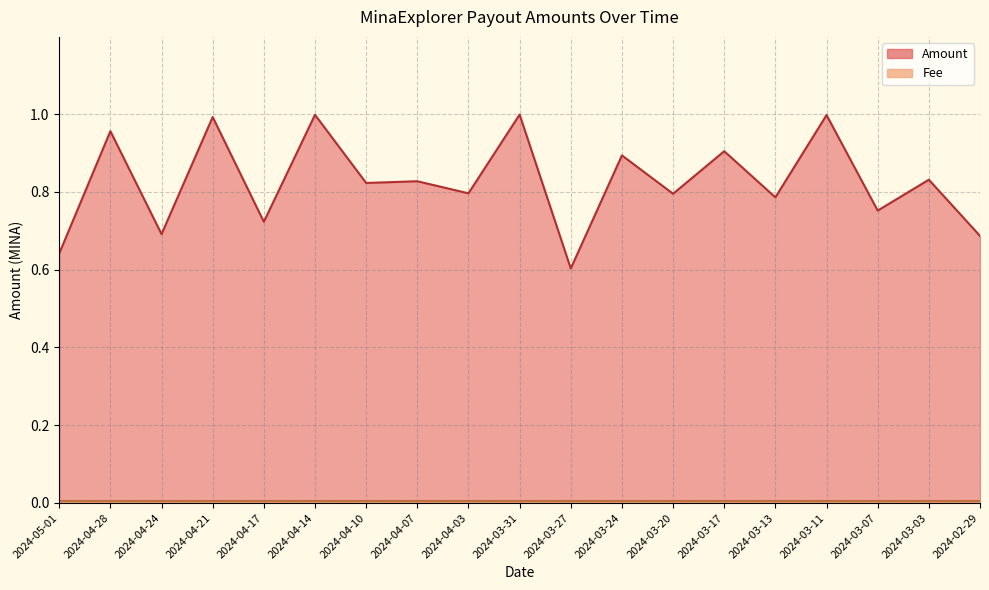

How many interior local valleys (lower than both neighbors) does the data have?

8